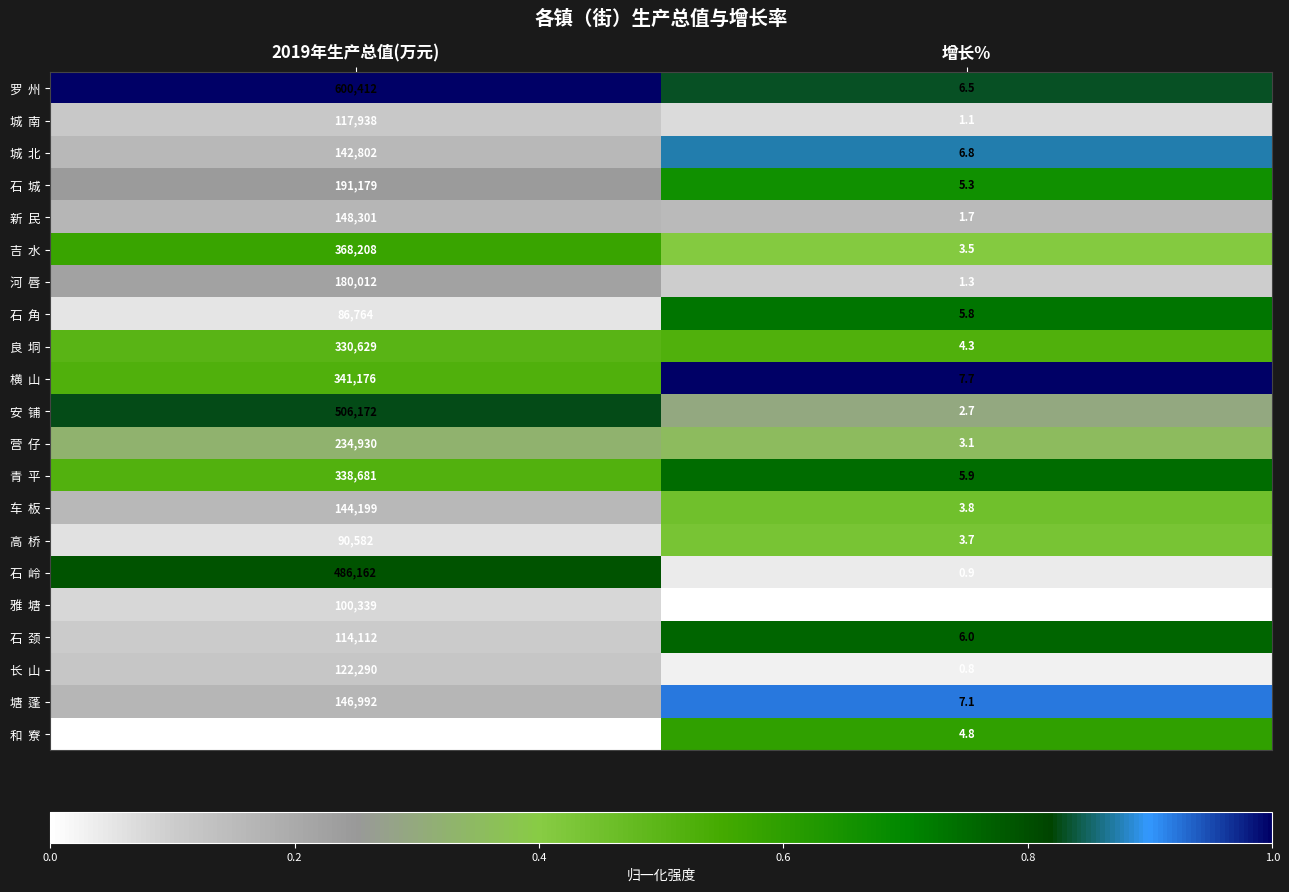

Which category has the lowest value across all series?

增长%